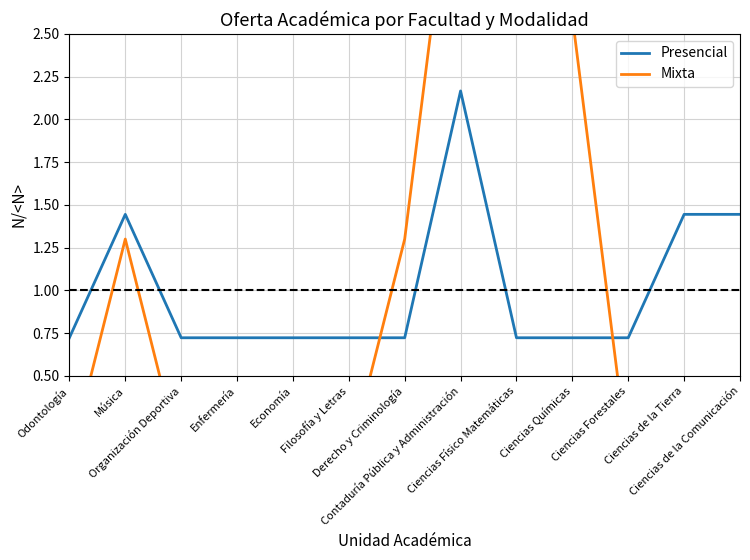

True or false: Mixta has more than 2 interior local peaks.

False